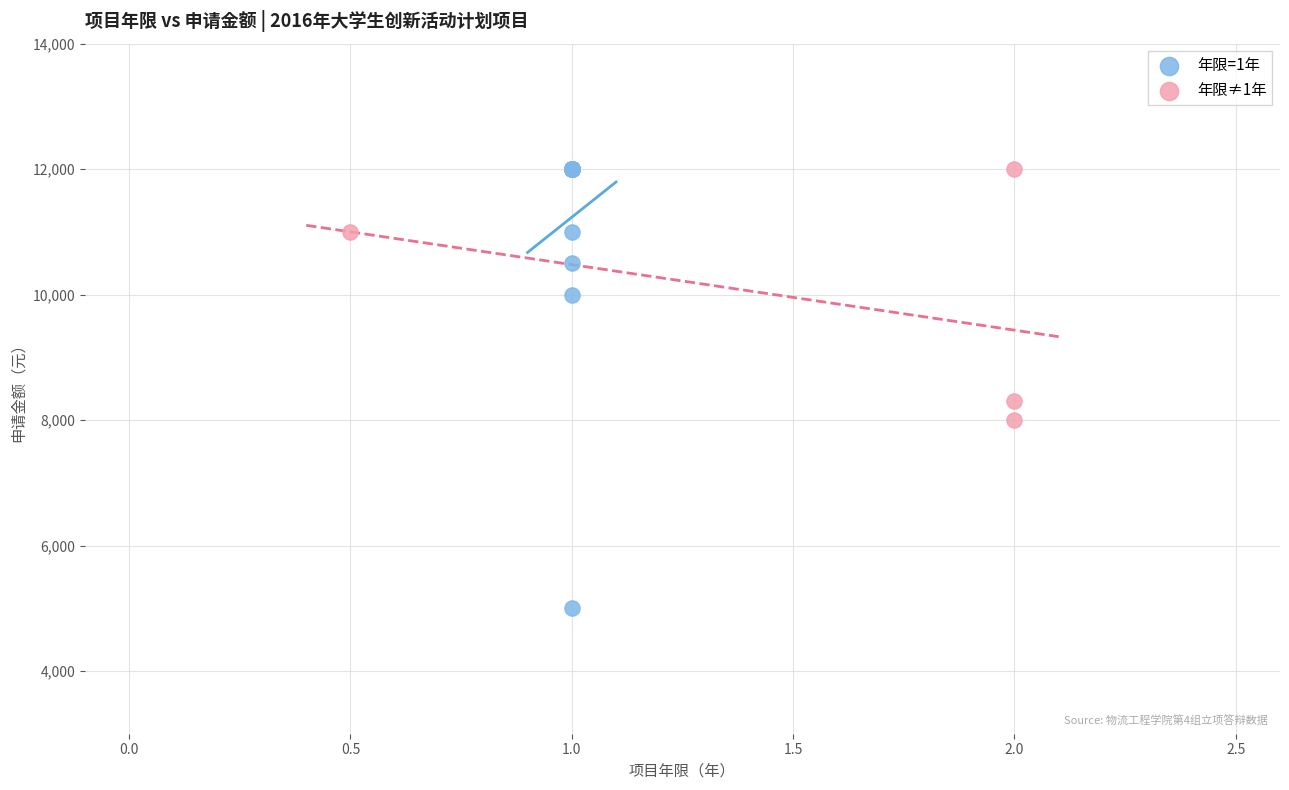

Which series reaches the minimum Y coordinate?

年限=1年